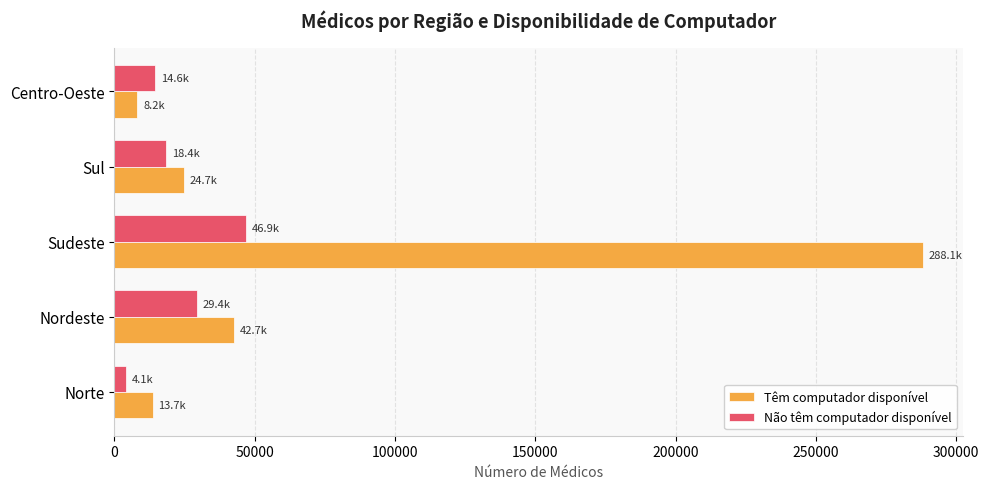

At which label is Têm computador disponível closest to 148148?

Nordeste